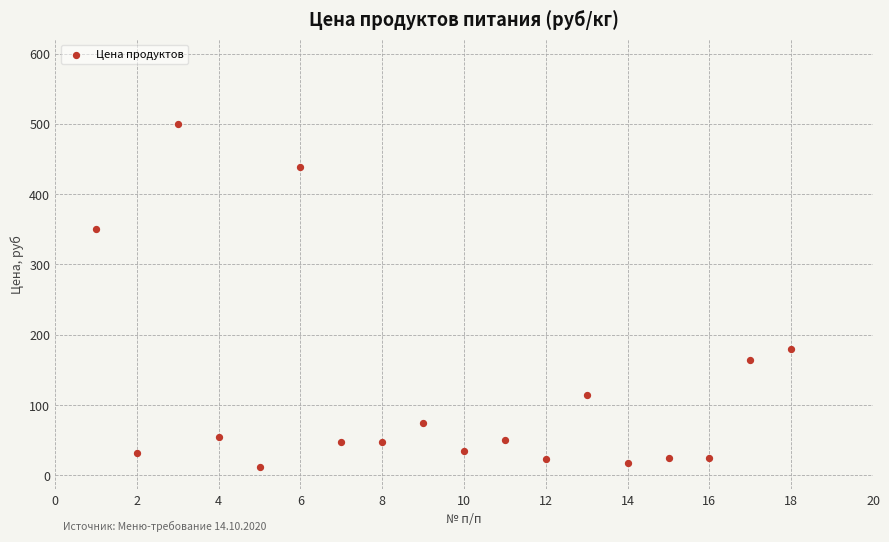

What is the range of X values (max minus min)?

17.0